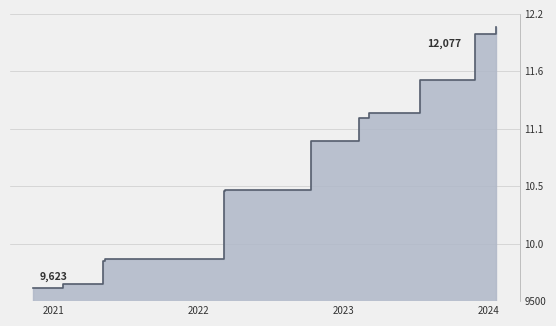

The chart shows a value of 2260 at 2022-03-09. True or false?

False